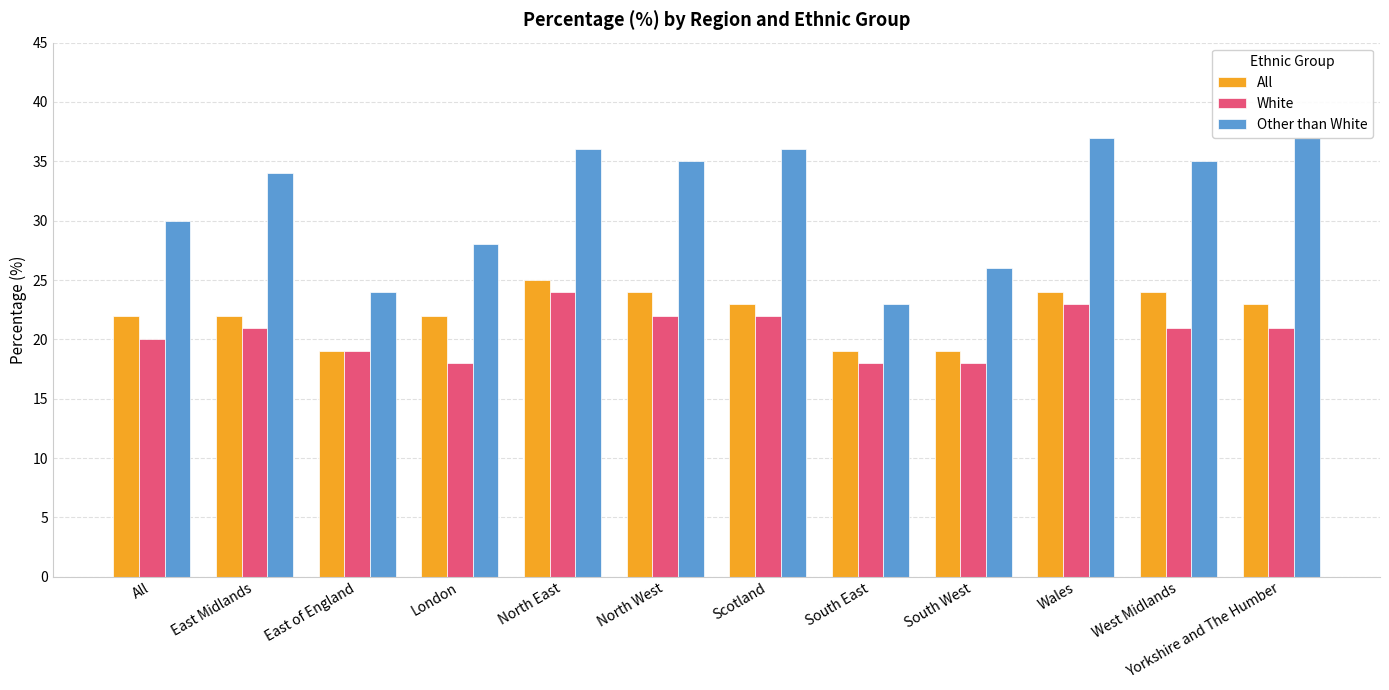

At which label does Other than White first exceed 35?

North East